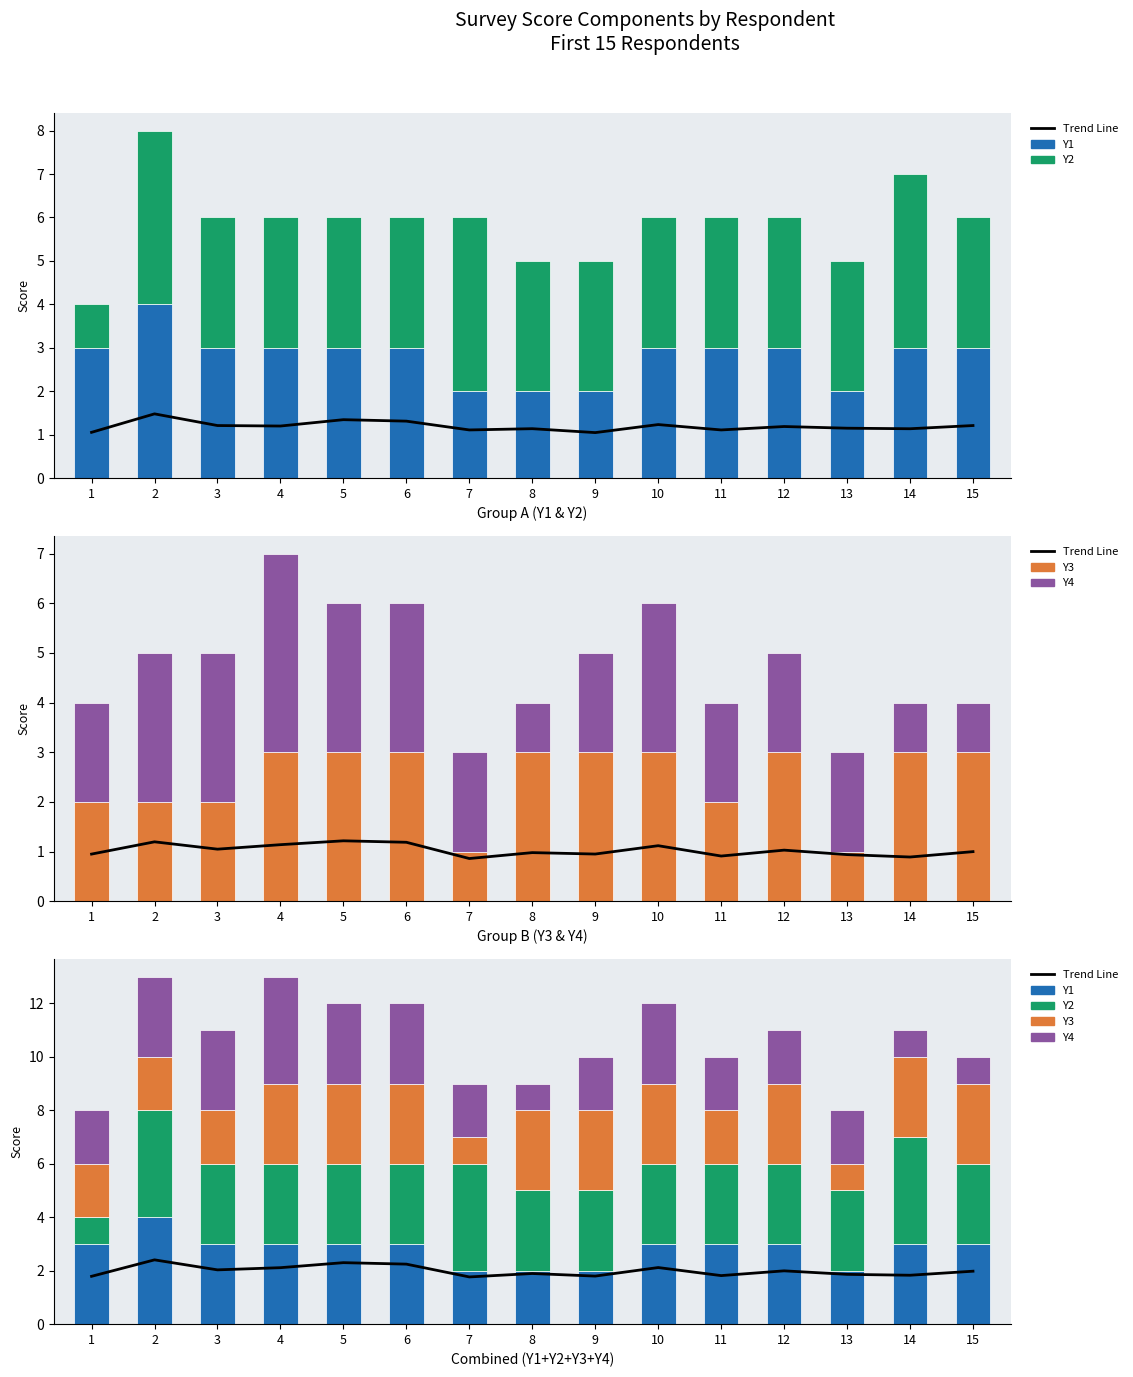

The Y4 series shows 3.0 at 3. True or false?

True